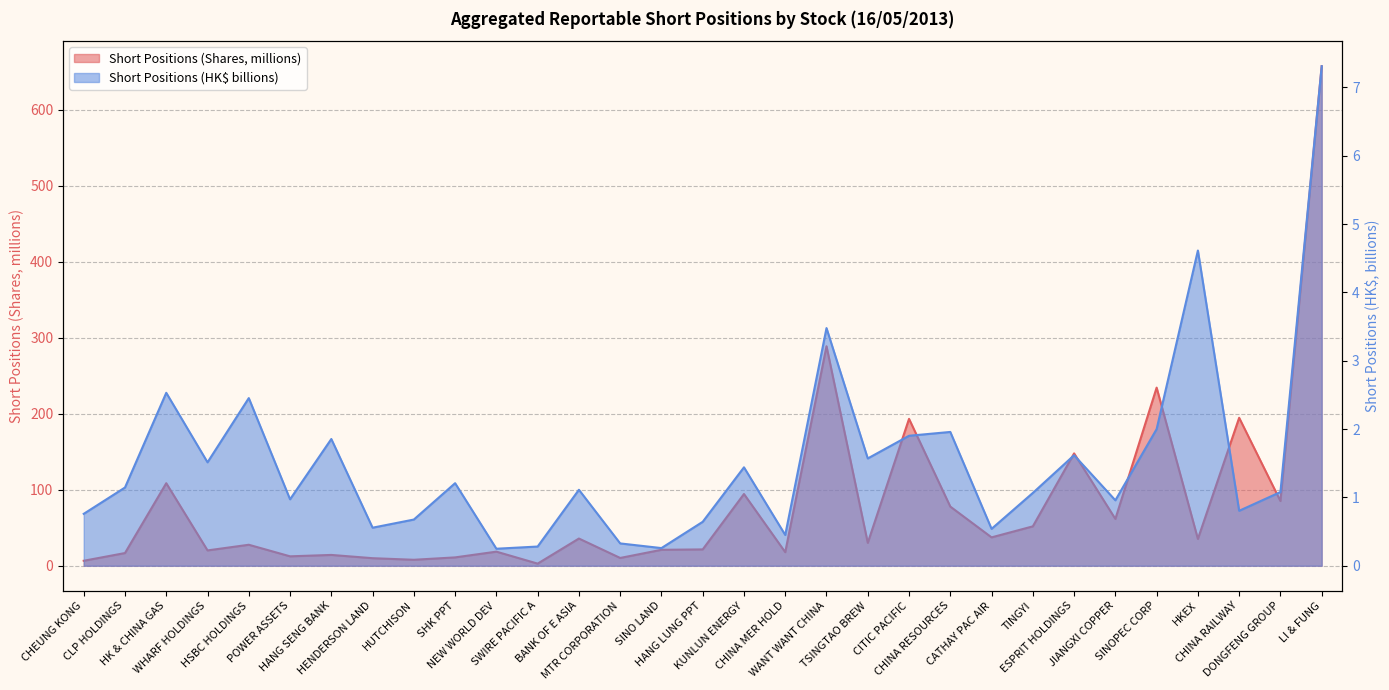

What is the total value across all series at BANK OF E ASIA?

36.9